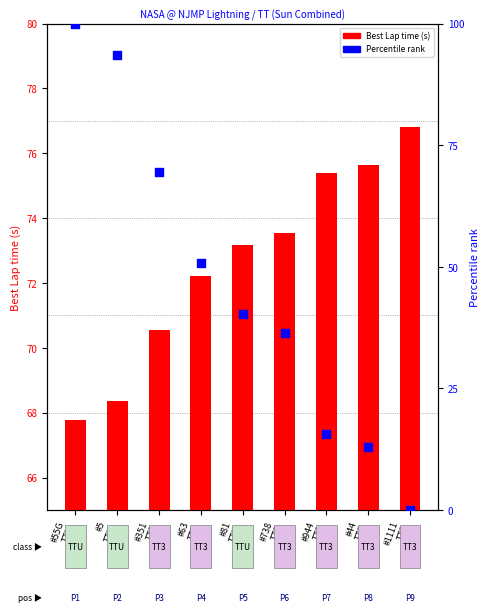

Which series has the largest Y range (max minus min)?

Percentile rank